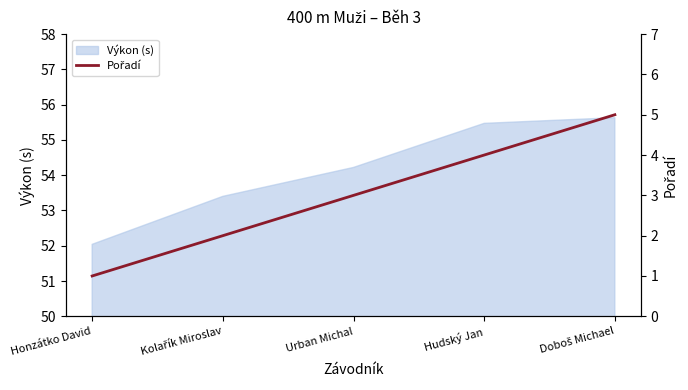

At which label does Výkon (s) reach its minimum?

Honzátko David